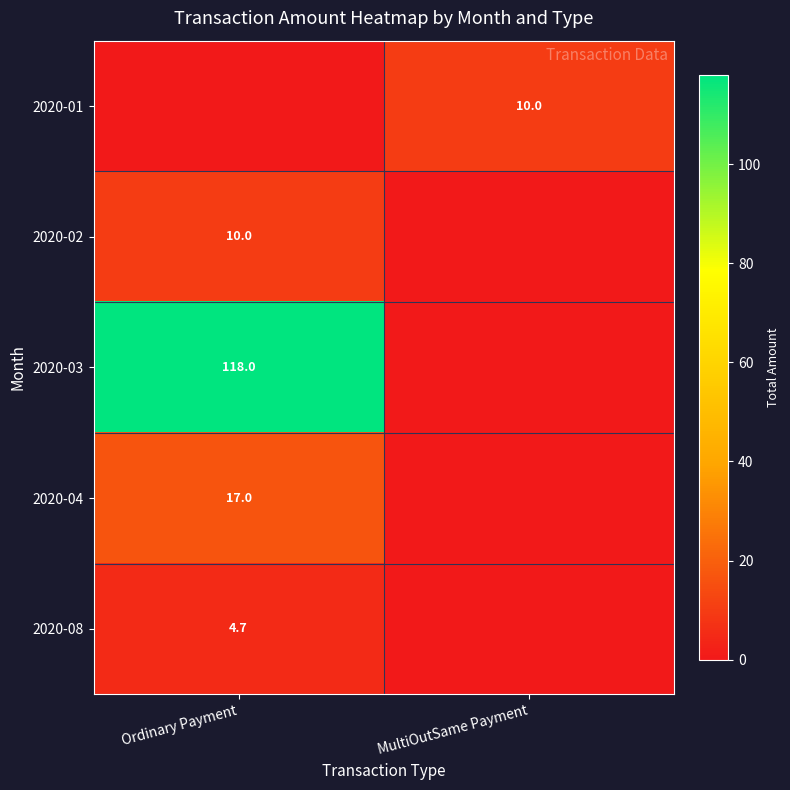

At how many categories does at least one series exceed 111?

1